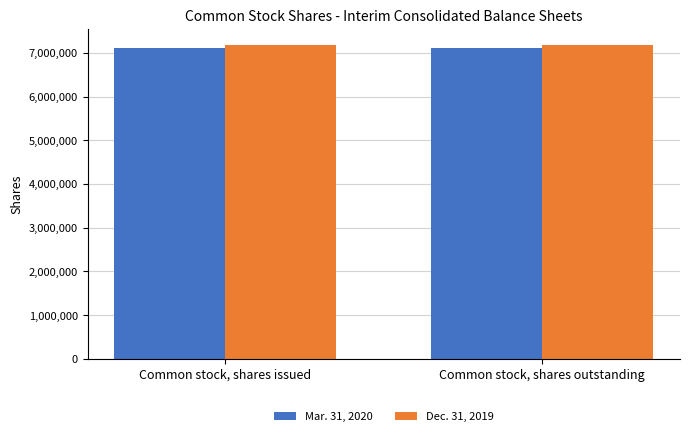

What is the maximum value shown in the chart?

7185628